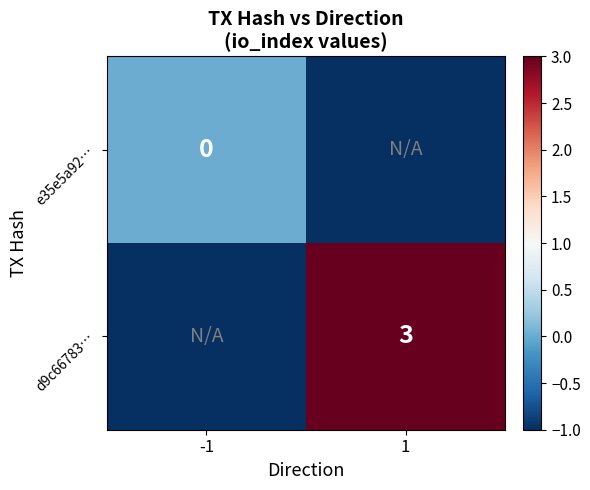

Is it true that d9c66783… equals 1 at 1?

False